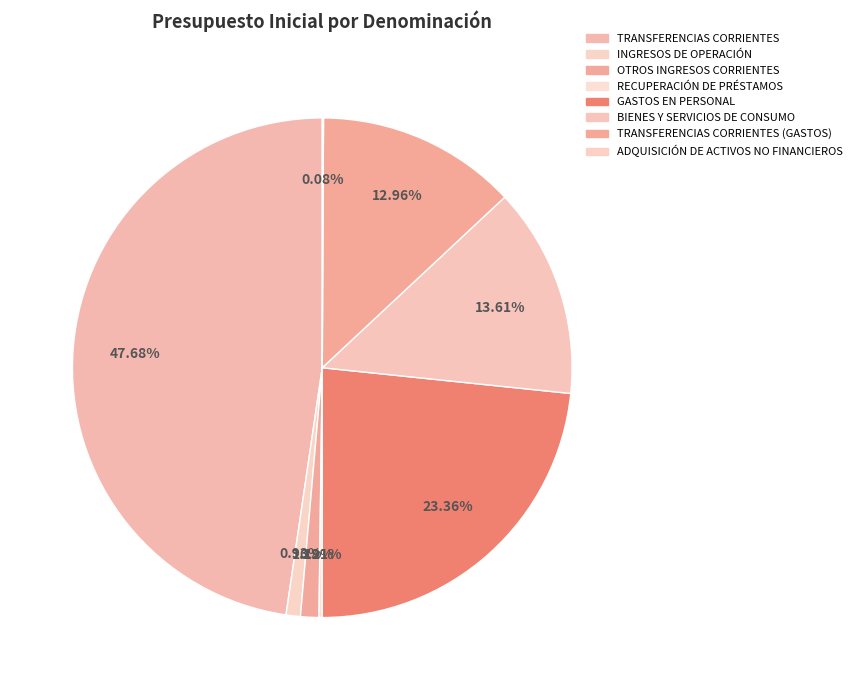

What percentage is the OTROS INGRESOS CORRIENTES slice, to the nearest percent?

1%